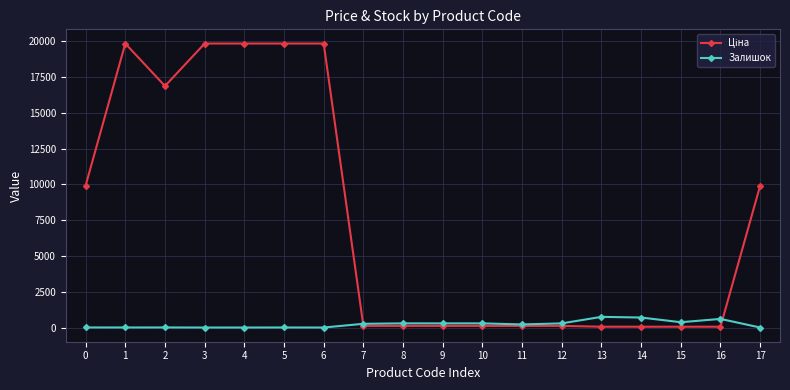

What is the sum of all Залишок values?

4064.0